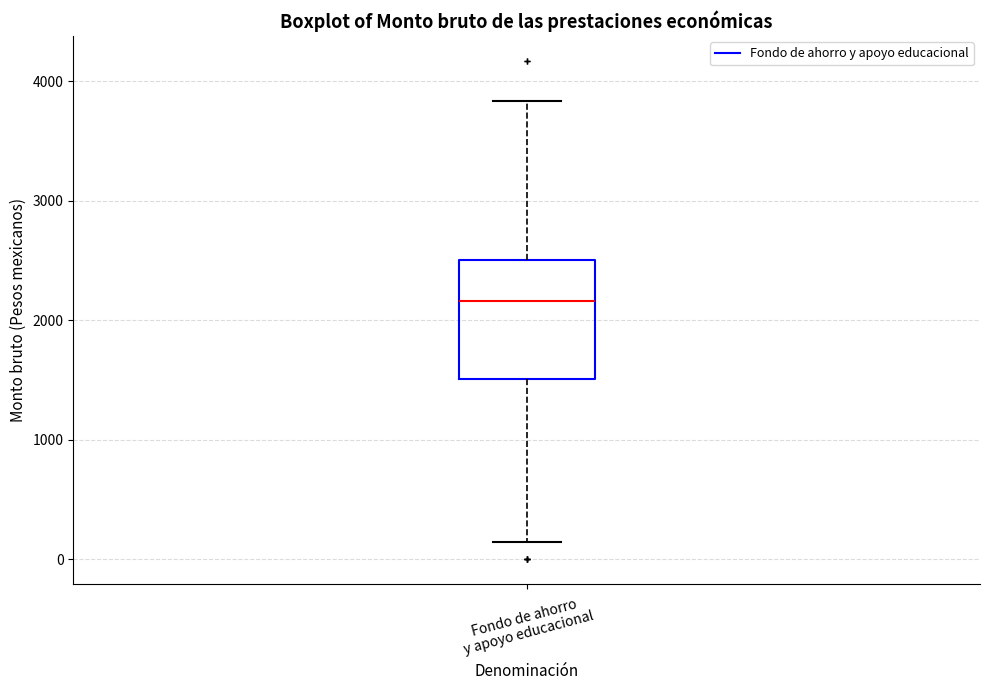

Transcribe this box plot: give where the median line is, the range the box spans, and where the two whiskers end, as read against the y-axis. The values are not printed on the chart, so give them approximately, as read against the axis.

median 2200, box 1500 to 2500, whiskers 100 to 3800